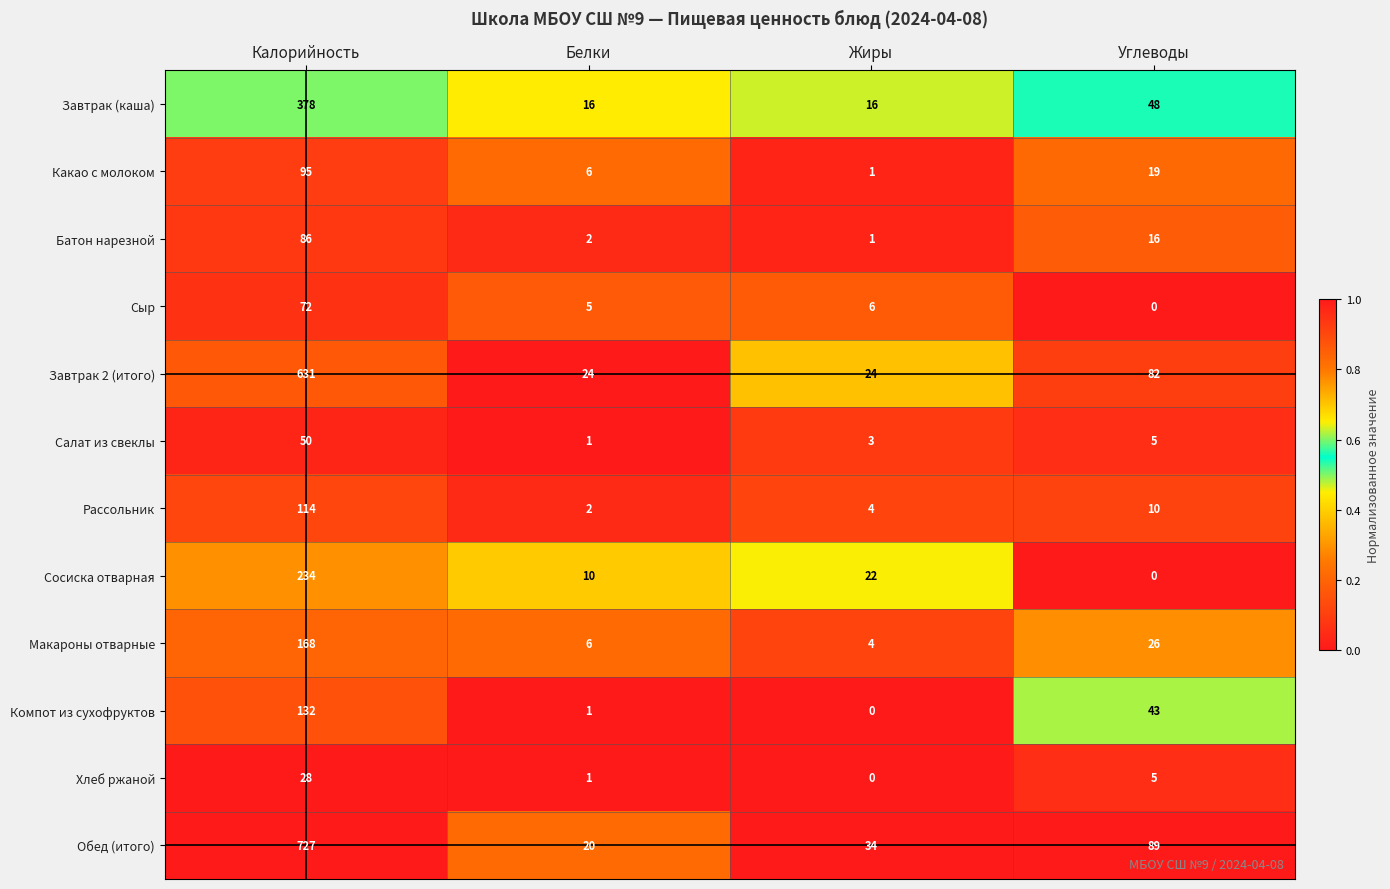

What is the difference between the second highest and second lowest values in the Хлеб ржаной series?

4